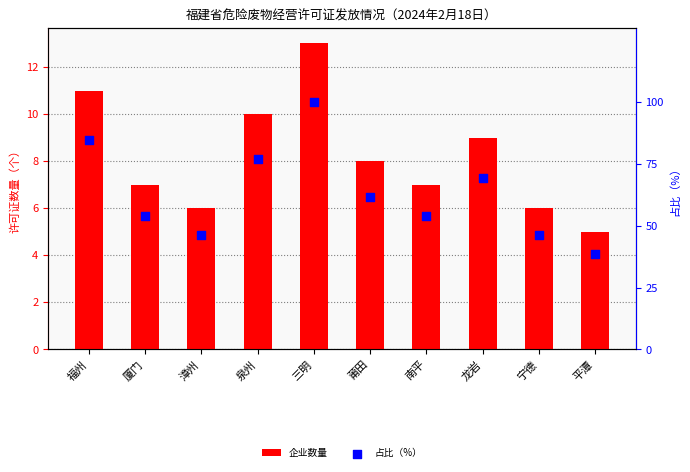

At which category is the sum across all series the highest?

三明